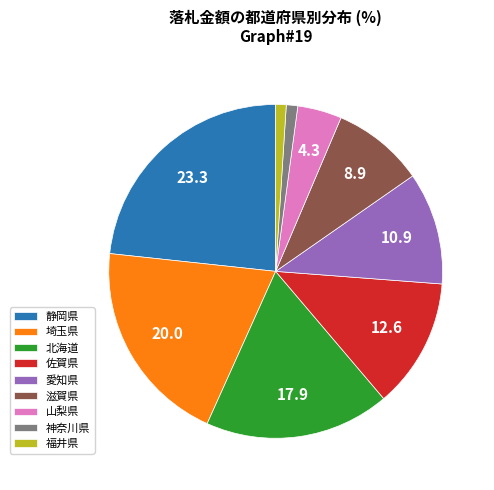

True or false: 神奈川県 accounts for 15% of the total.

False